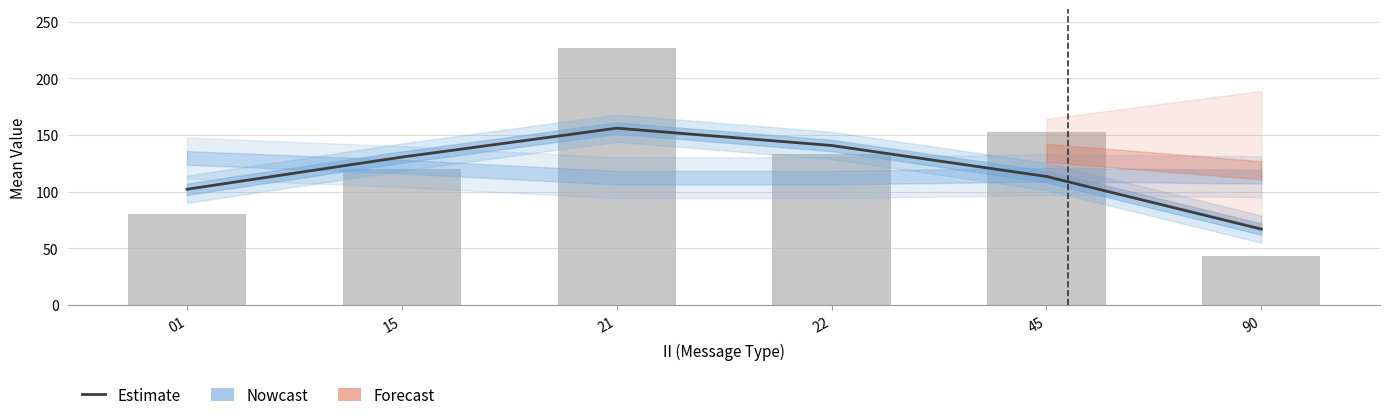

What is the change in value from 15 to 90?

-63.5